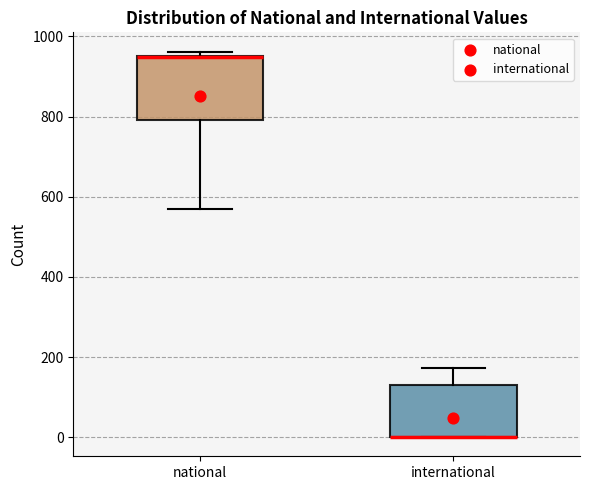

Comparing the boxes themselves (not the whiskers), which one is the tallest?

national